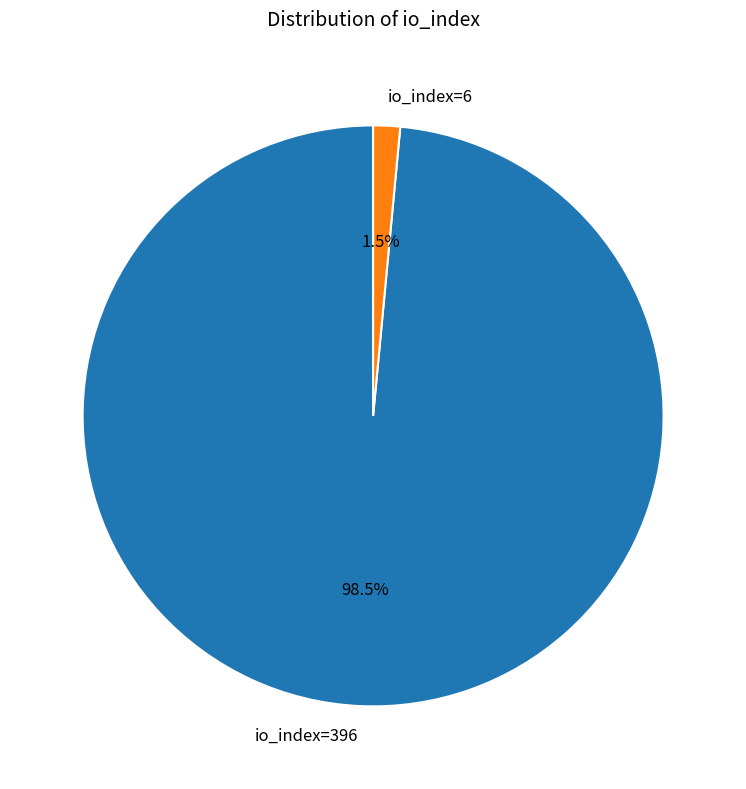

What is the largest slice in the pie chart?

io_index=396